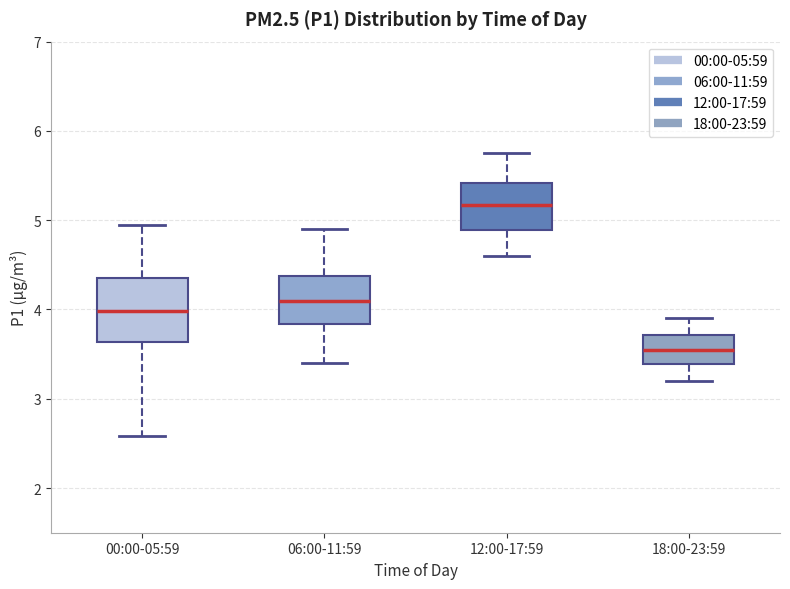

Reading left to right, transcribe this box plot: for each box, give where its median line is, the range the box spans, and where its two whiskers end, as read against the y-axis. The values are not printed on the chart, so give them approximately, as read against the axis.

00:00-05:59: median 4.0, box 3.6 to 4.4, whiskers 2.6 to 5.0
06:00-11:59: median 4.1, box 3.8 to 4.4, whiskers 3.4 to 4.9
12:00-17:59: median 5.2, box 4.9 to 5.4, whiskers 4.6 to 5.8
18:00-23:59: median 3.6, box 3.4 to 3.7, whiskers 3.2 to 3.9